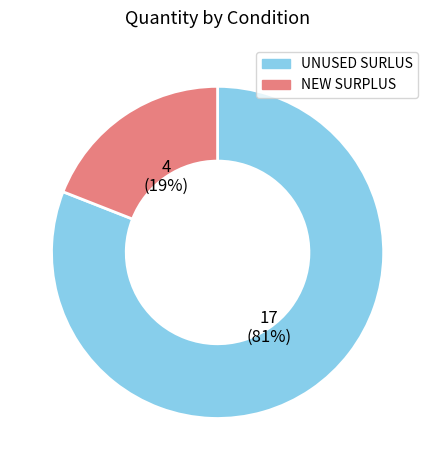

Is it true that NEW SURPLUS is 19% of the pie?

True